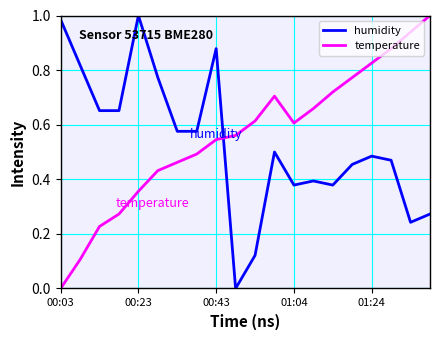

Which series ends up on top after the final intersection of humidity and temperature?

temperature